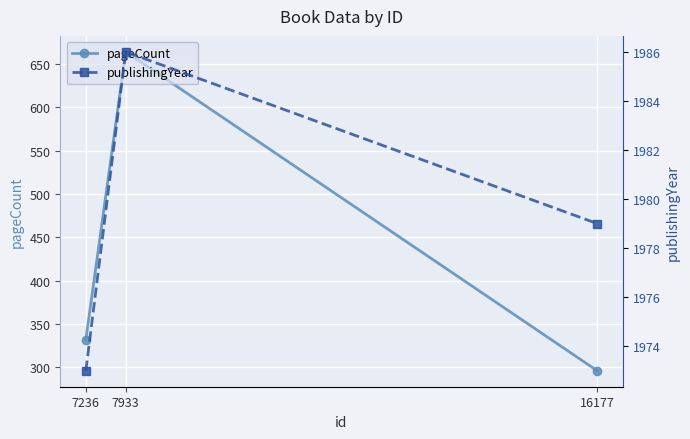

At which category is the sum across all series the highest?

7933